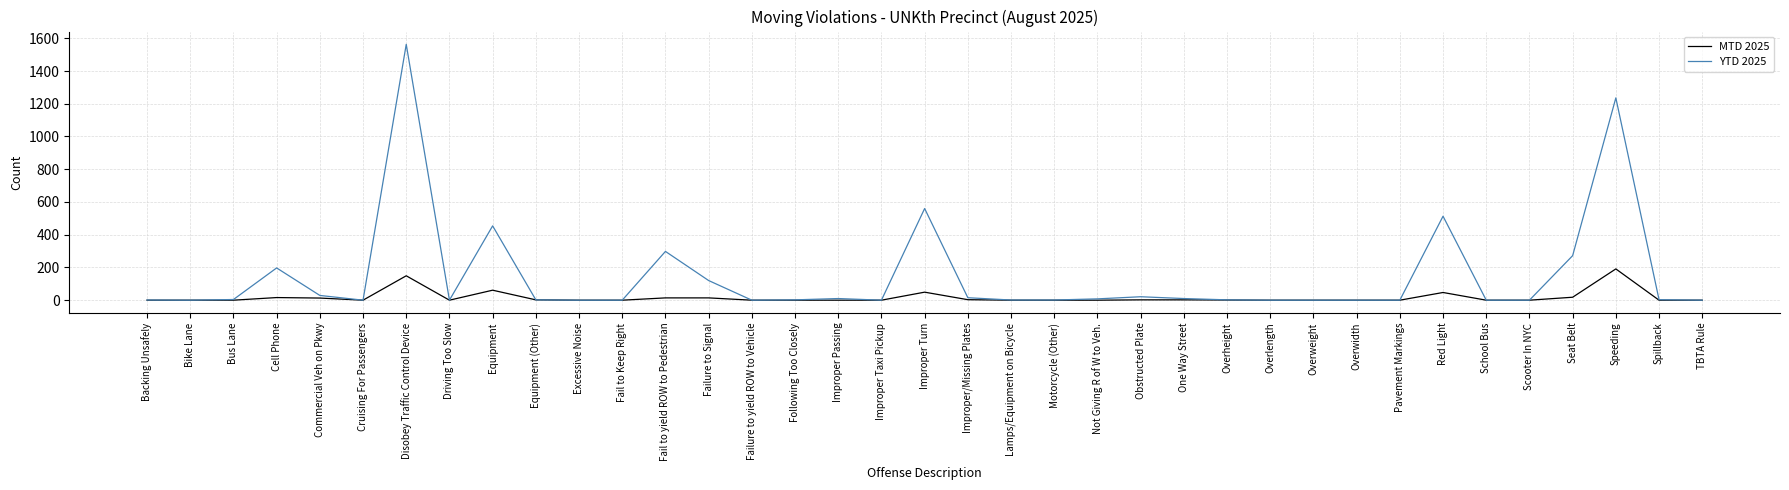

The YTD 2025 series shows 0 at Pavement Markings. True or false?

True